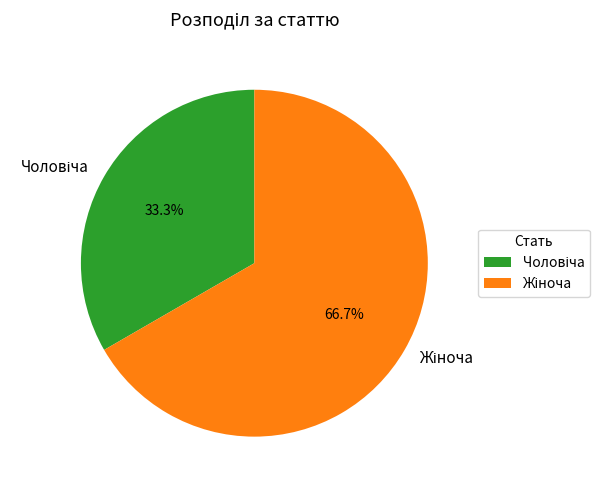

Is there a majority slice in this chart?

Yes